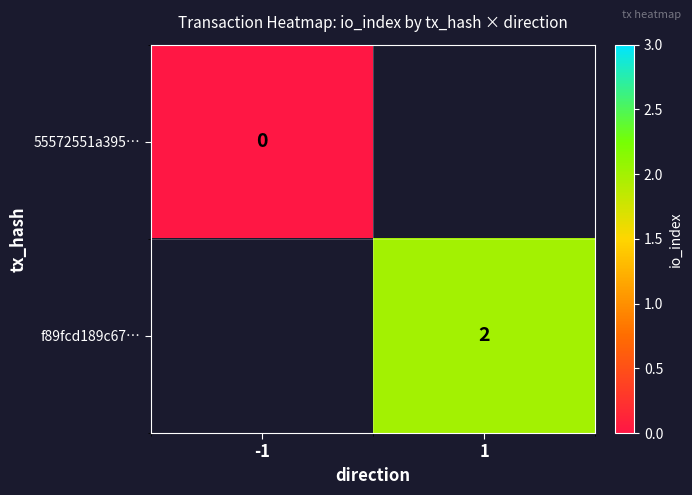

What is the maximum value shown in the chart?

2